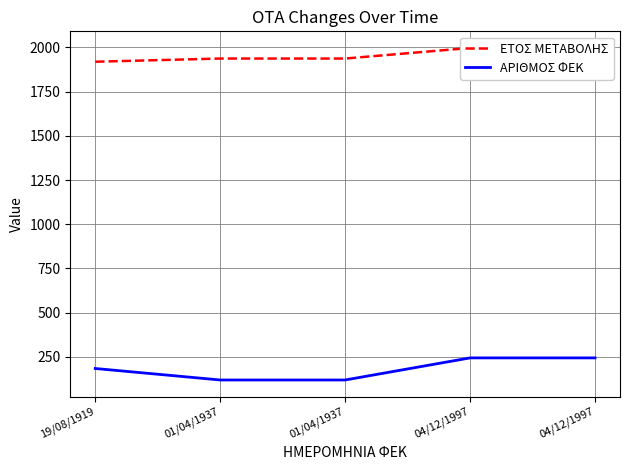

How many lines are shown in the chart?

2